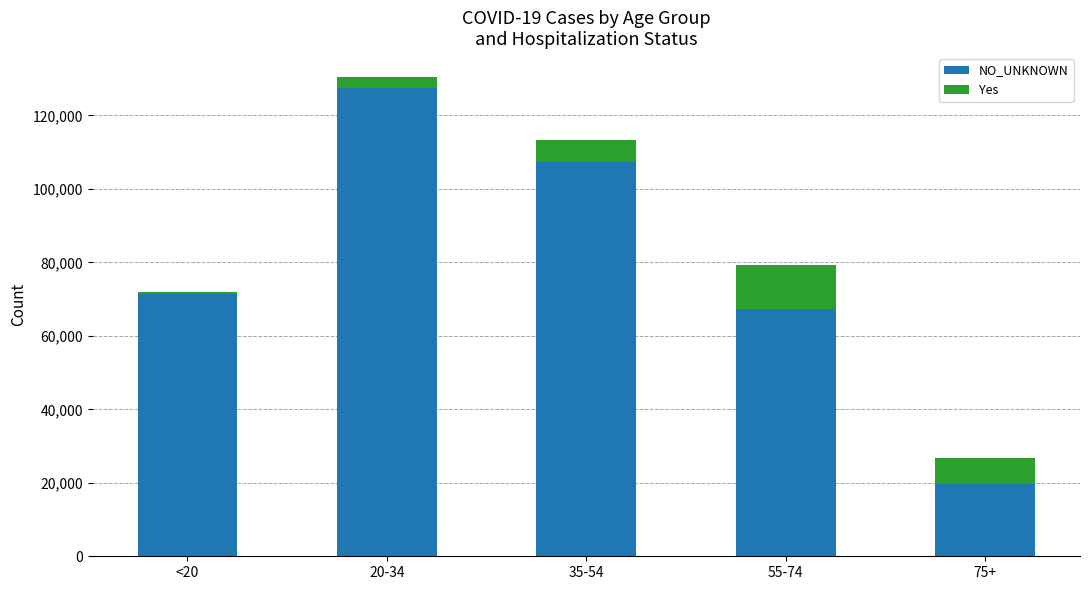

Reading left to right, list the values for the NO_UNKNOWN series.

<20=71398	20-34=127574	35-54=107270	55-74=67353	75+=19573